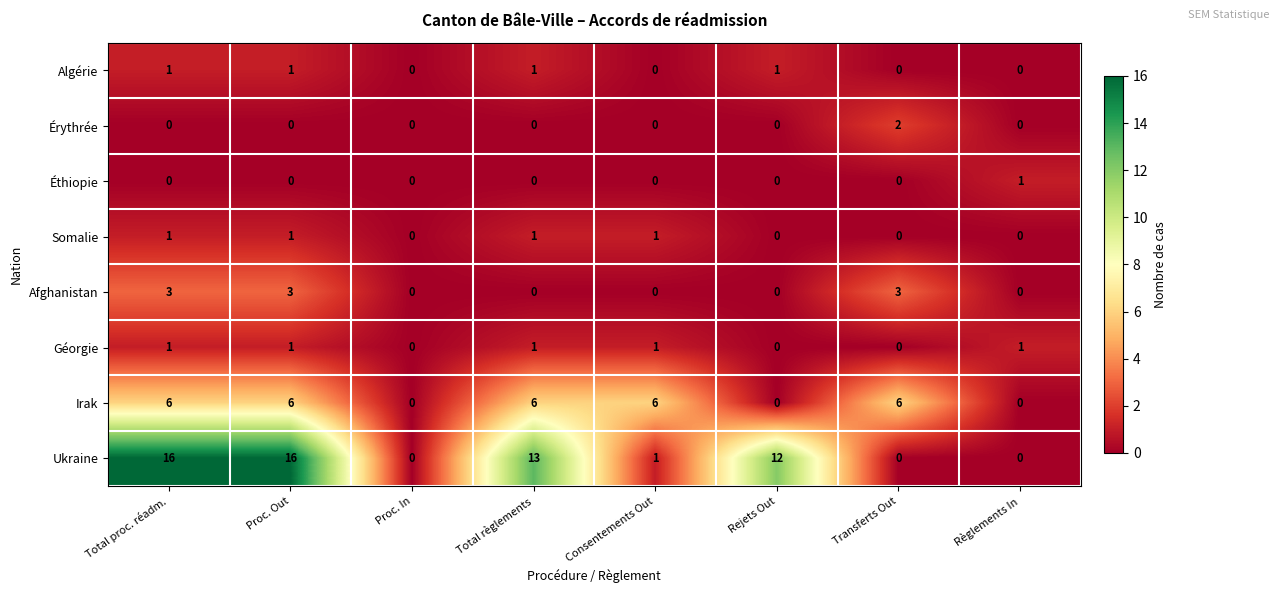

Count the Érythrée values in the range 0 to 1.

7